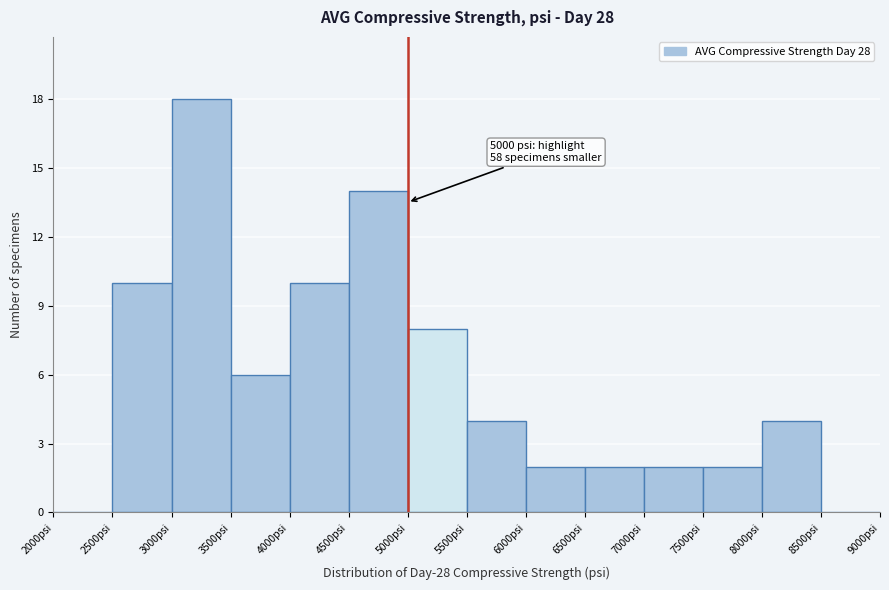

Which range on the x-axis has the tallest bar?

3000 to 3500